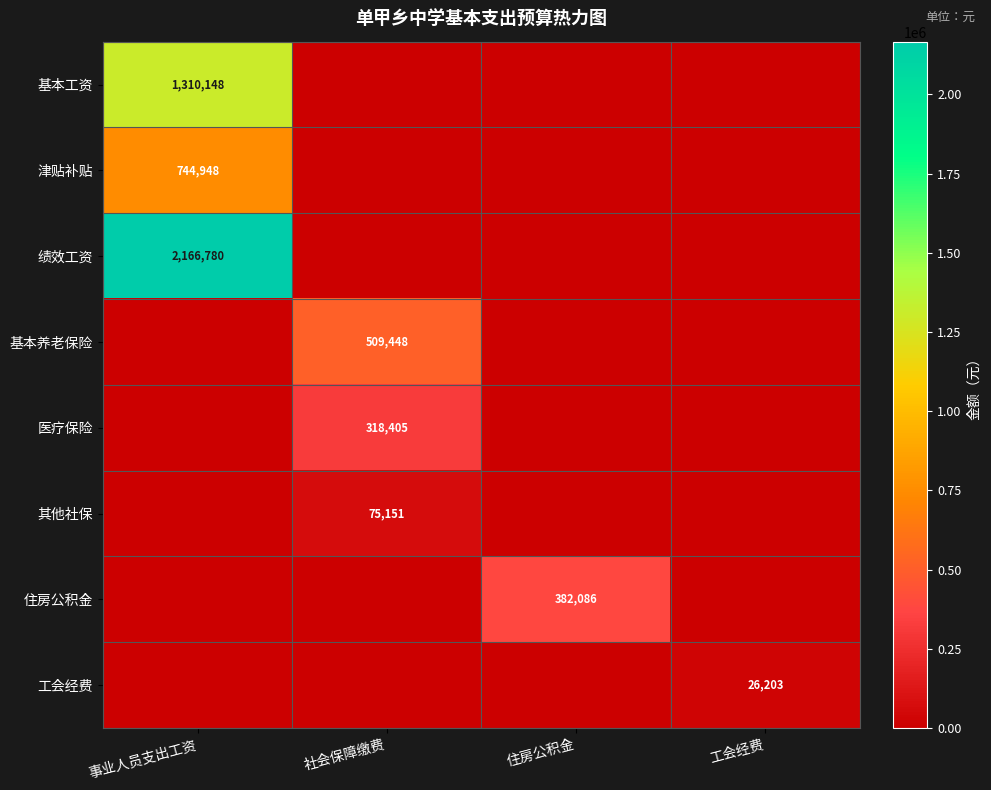

Which has a higher value, 事业人员支出工资 or 工会经费?

事业人员支出工资